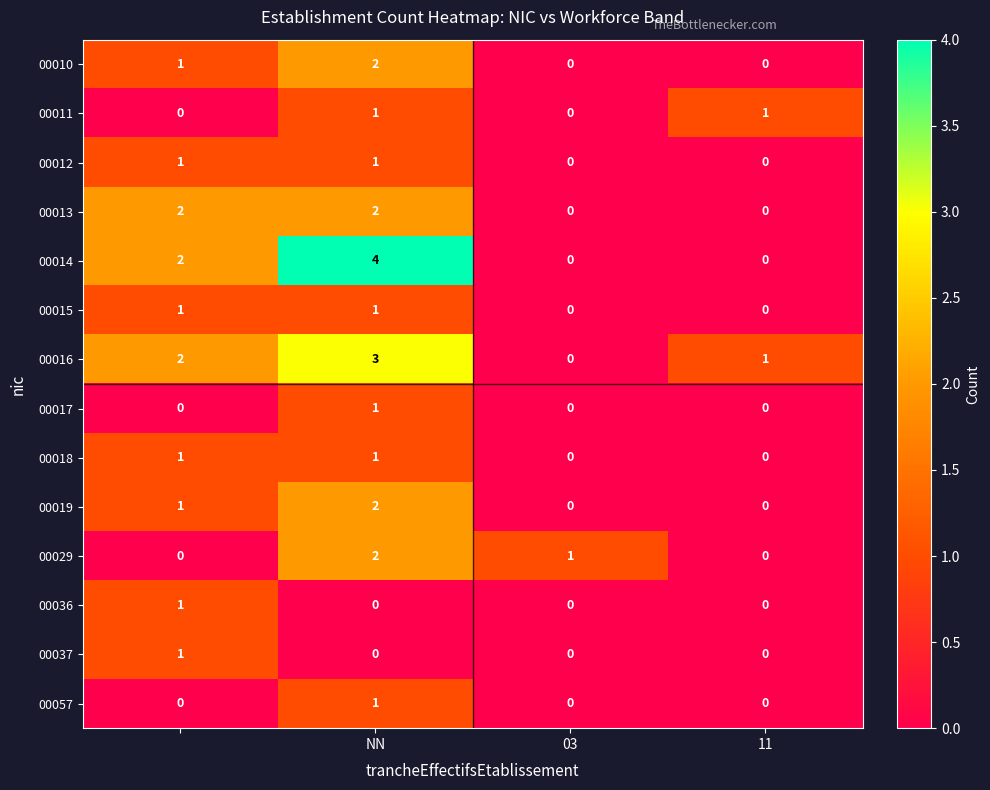

How many 00057 values are between 0 and 1?

4